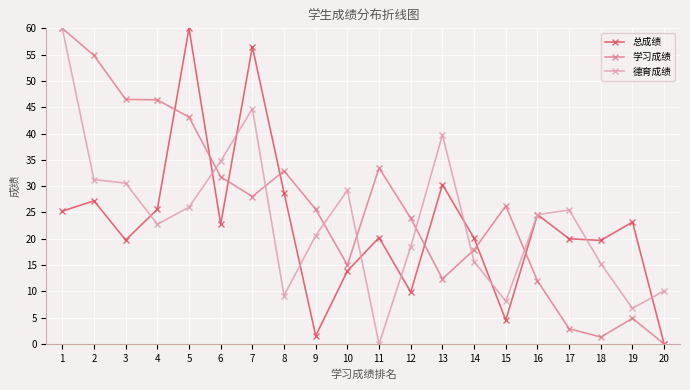

How many lines are shown in the chart?

3